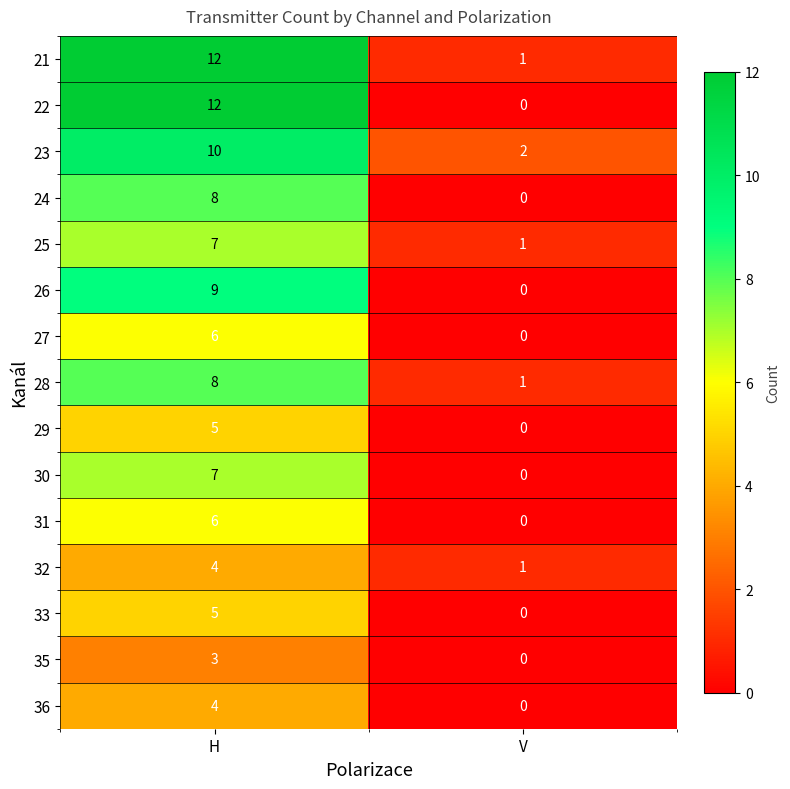

Where is 33 nearest to the value 2?

V